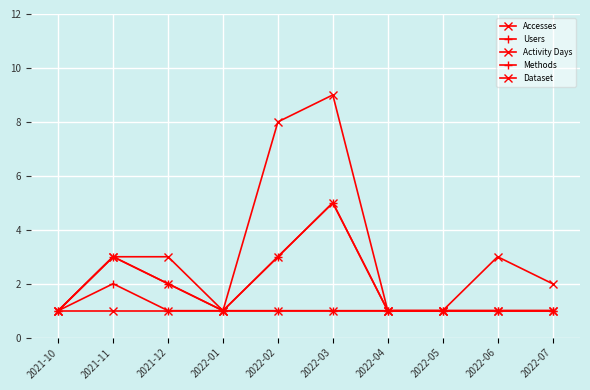

Is this an area chart (filled region under the line)?

No